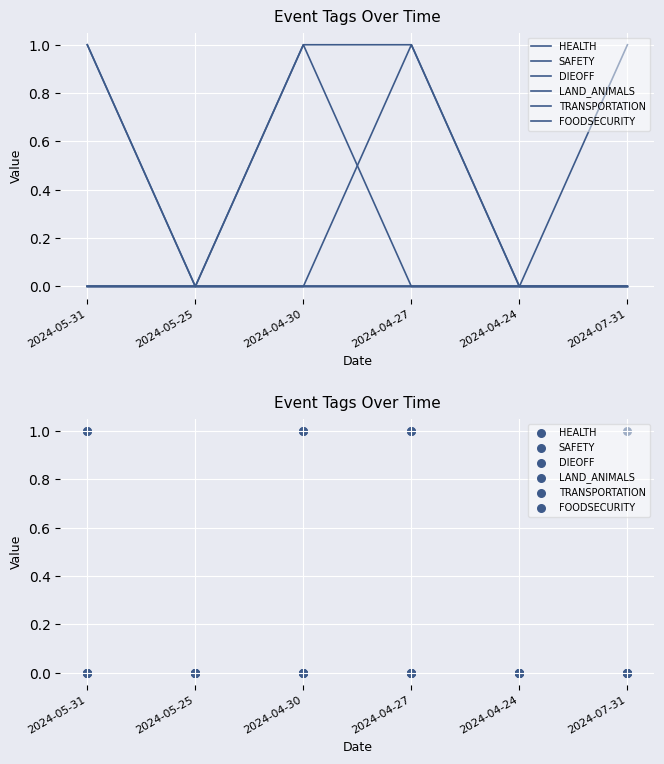

Which series reaches the maximum Y coordinate?

HEALTH